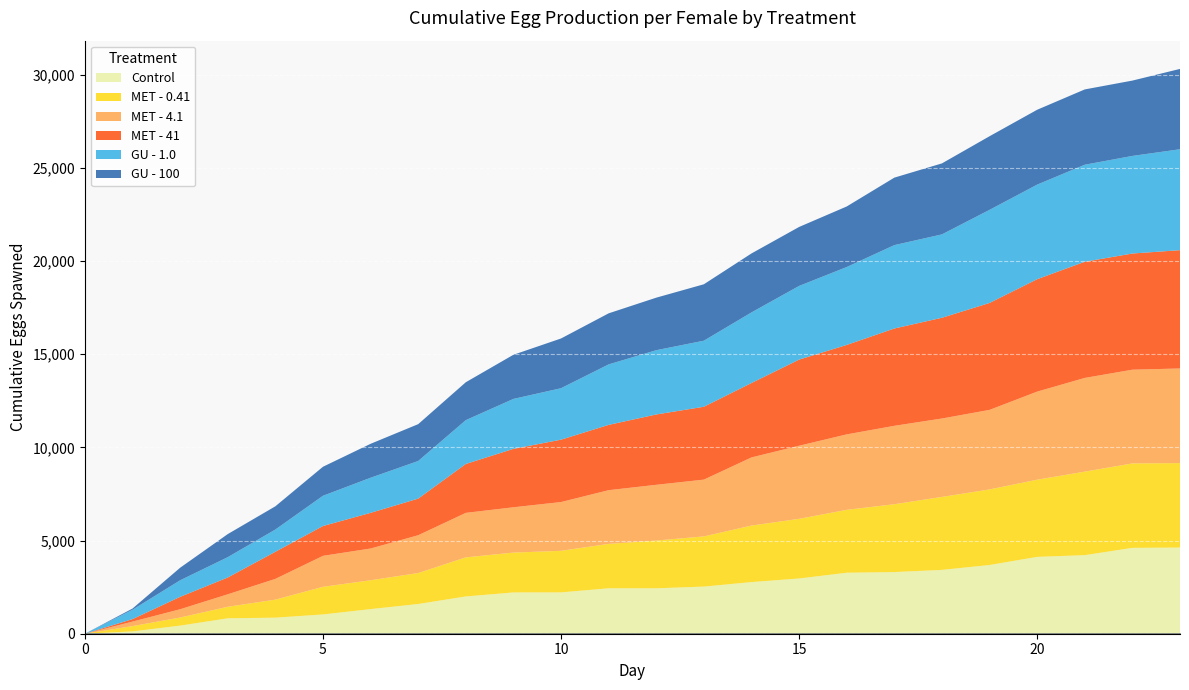

Between 9 and 17, which series saw the biggest shift?

MET - 41